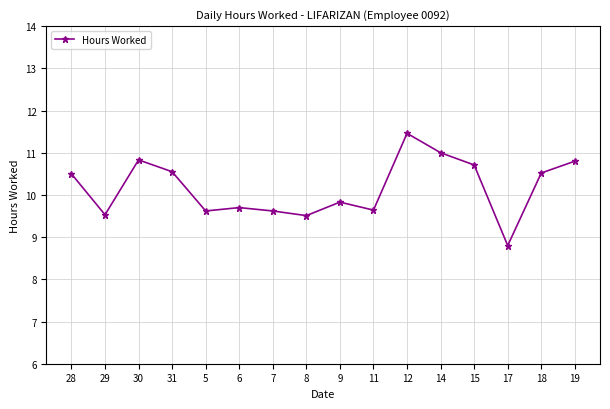

How many points are higher than both their immediate neighbors (excluding endpoints)?

4